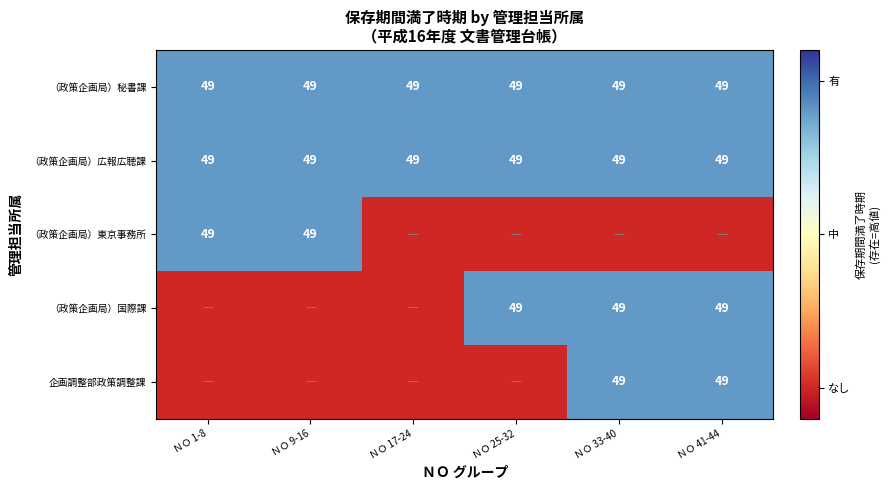

What is the smallest value displayed?

-10